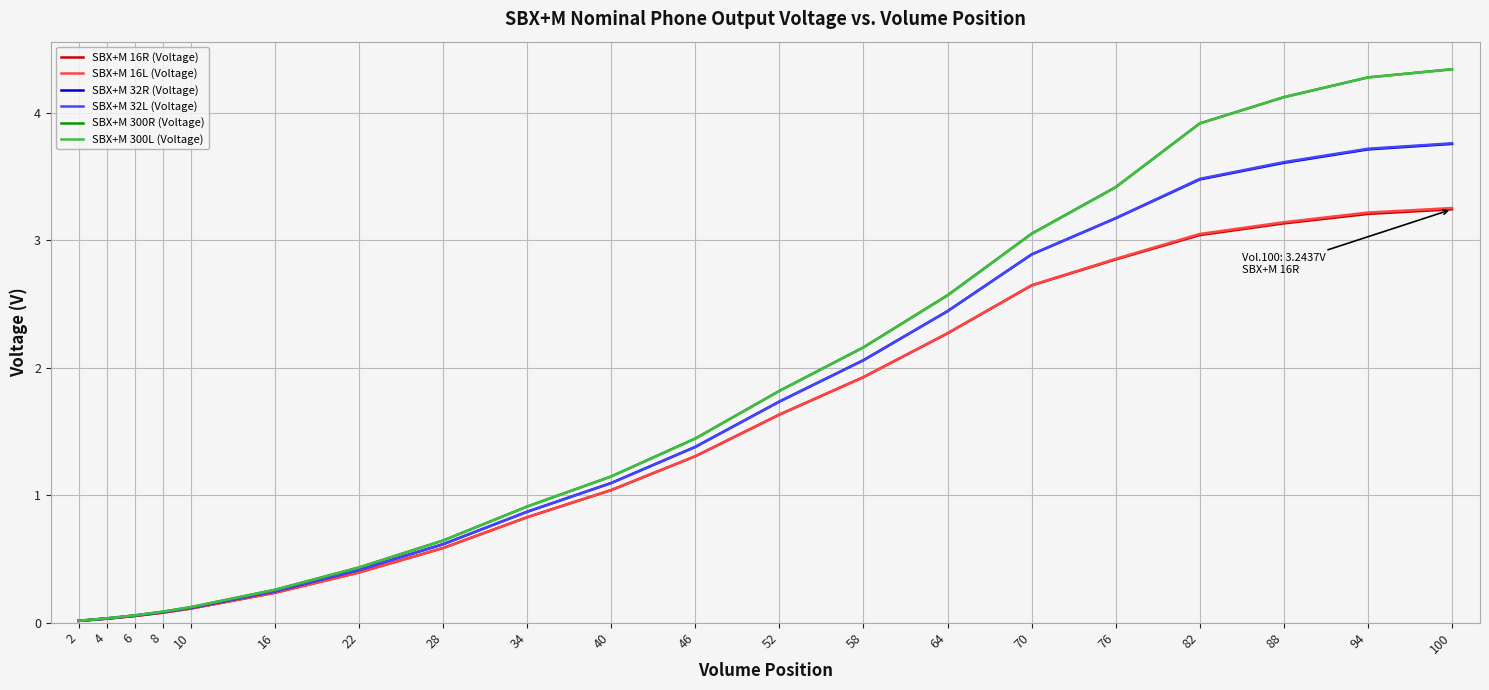

The value of SBX+M 16L (Voltage) at 76 is 2.9. True or false?

True